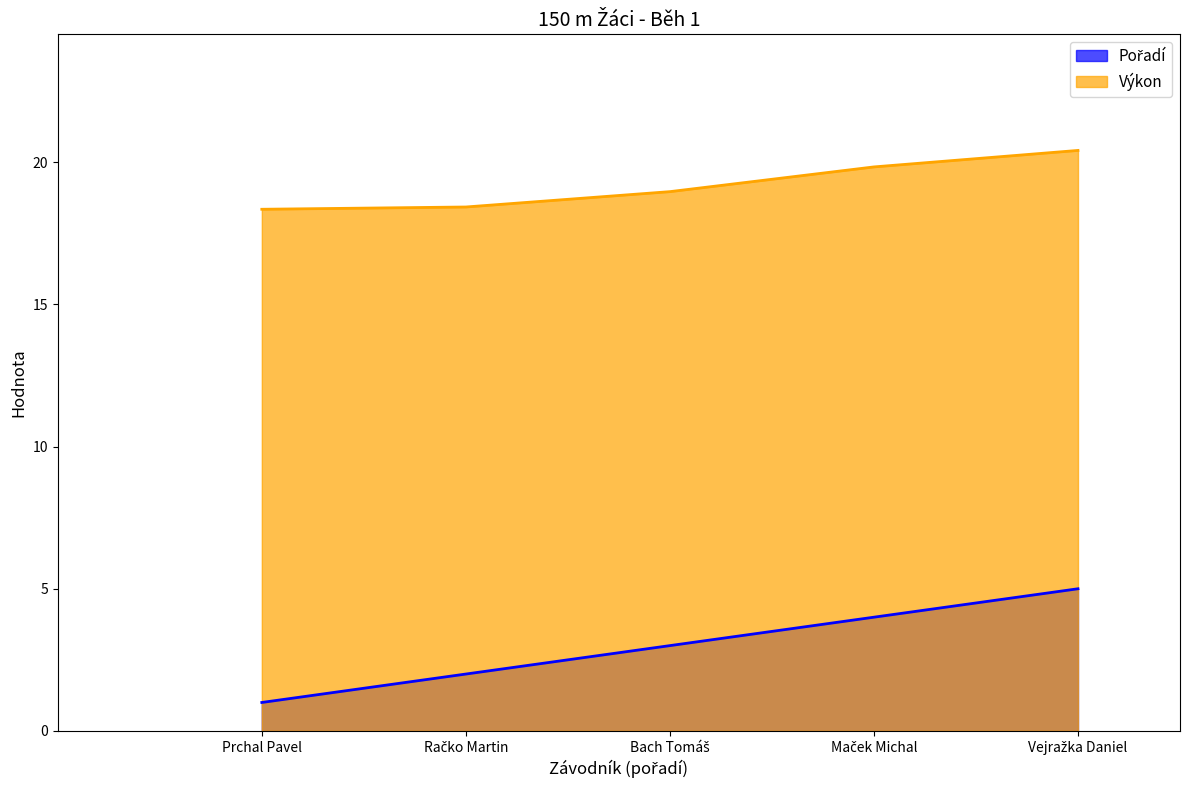

Between Račko Martin and Prchal Pavel, which is larger?

Račko Martin